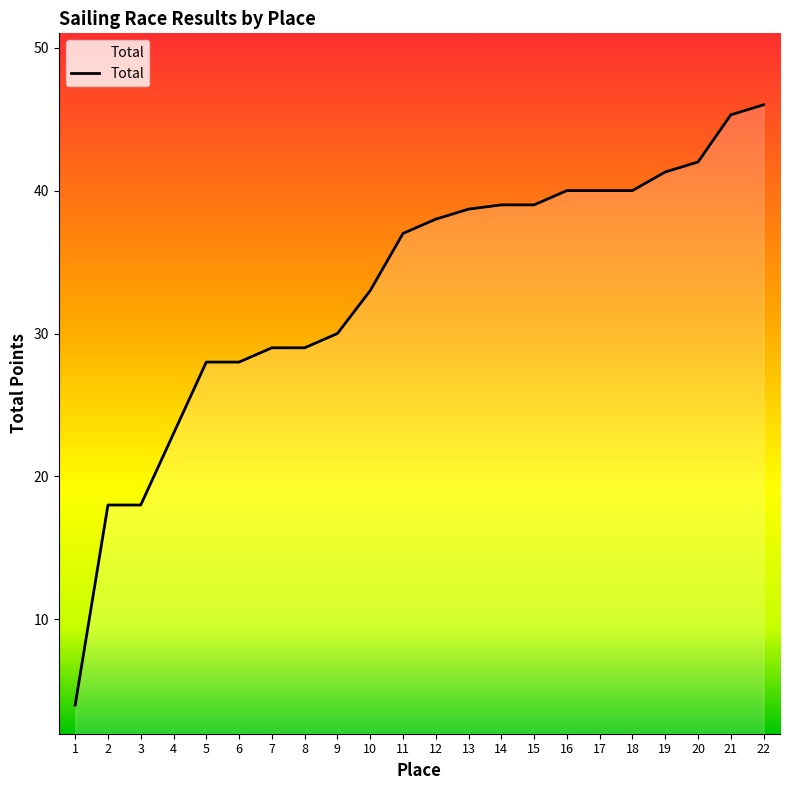

Reading right to left, transcribe all the data shown in this chart.

46.0	45.3	42.0	41.3	40.0	40.0	40.0	39.0	39.0	38.7	38.0	37.0	33.0	30.0	29.0	29.0	28.0	28.0	23.0	18.0	18.0	4.0